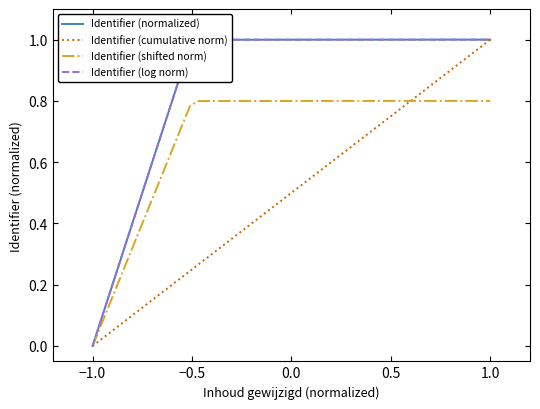

Which category has the lowest value in the Identifier (cumulative norm) series?

−1.0